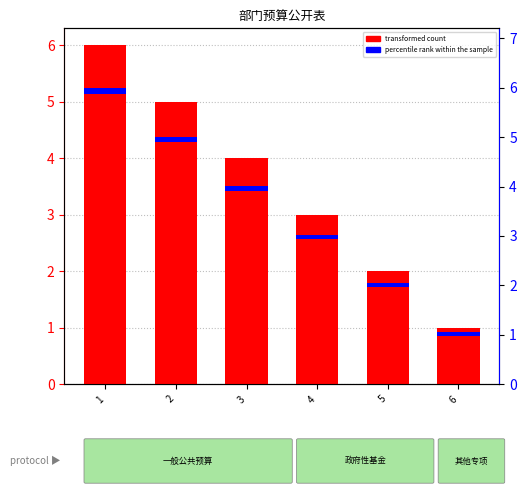

What is the difference between the maximum and minimum values in the transformed count series?

5.0